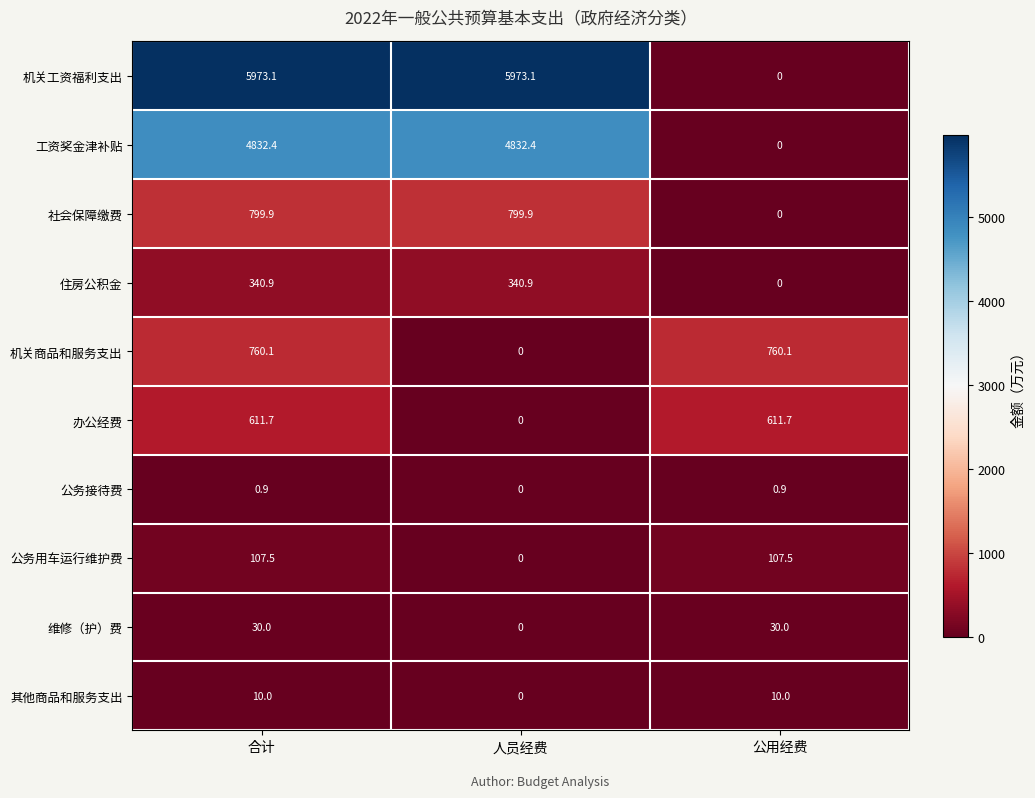

Which series has the widest spread of values?

机关工资福利支出